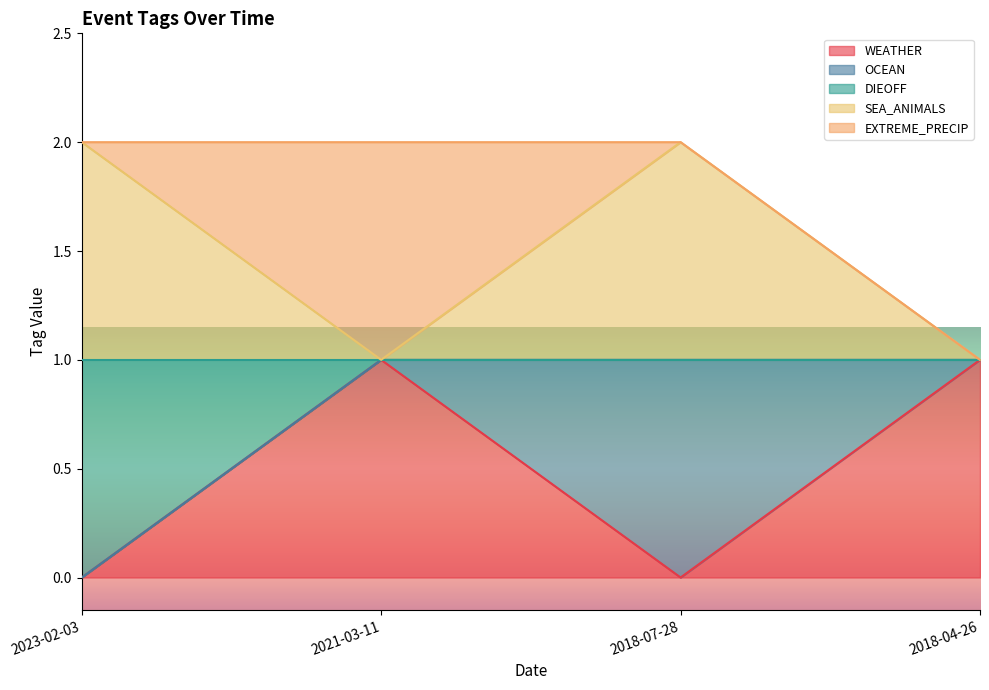

Where is SEA_ANIMALS nearest to the value 1?

2021-03-11